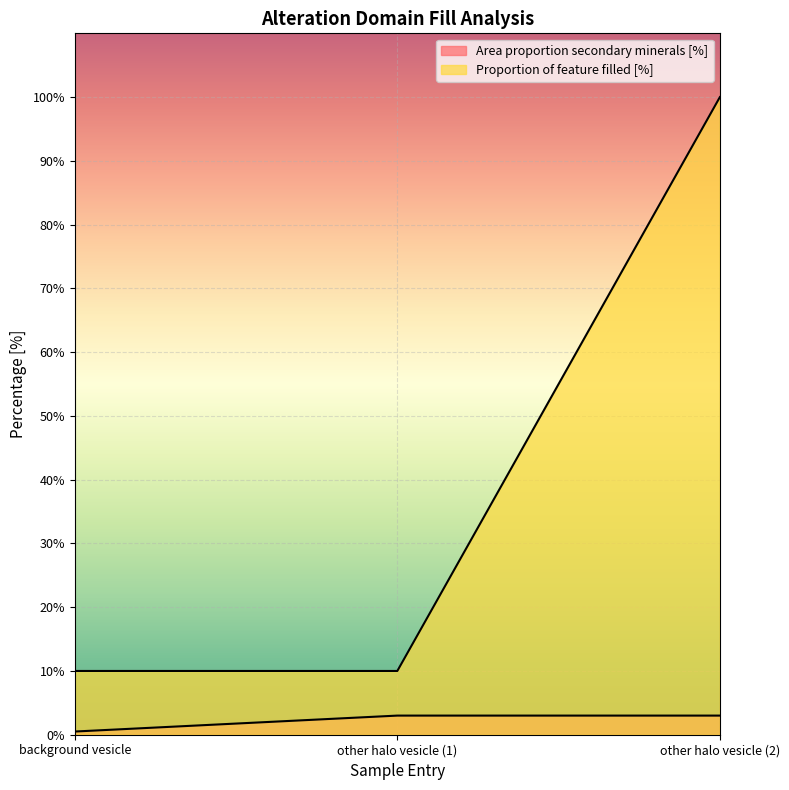

Reading right to left, list all the values displayed in this chart.

Area proportion secondary minerals [%]: other halo vesicle (2)=3.0	other halo vesicle (1)=3.0	background vesicle=0.5
Proportion of feature filled [%]: other halo vesicle (2)=100.0	other halo vesicle (1)=10.0	background vesicle=10.0